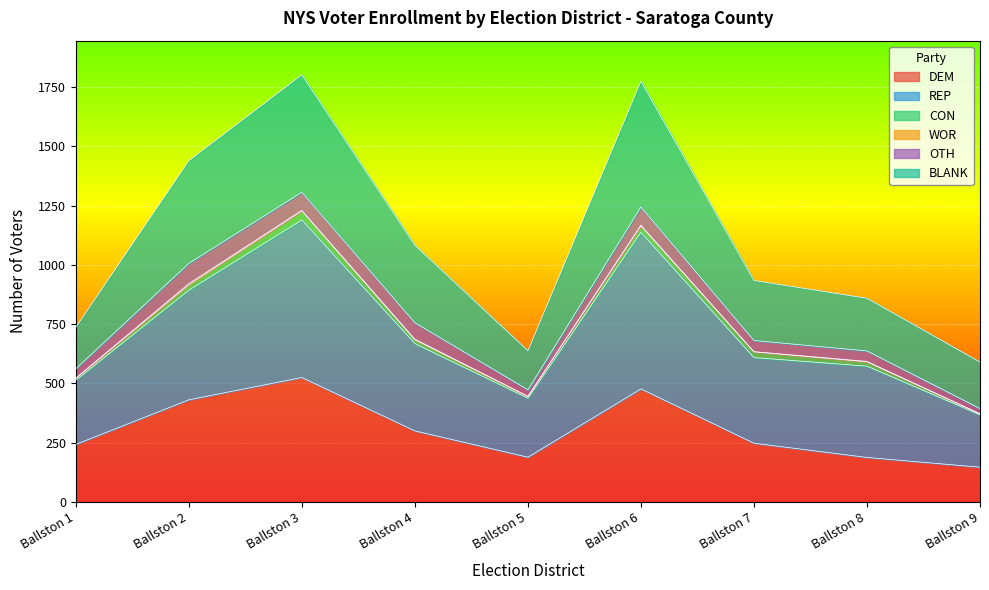

What is the difference between the second highest and minimum values in the DEM series?

330